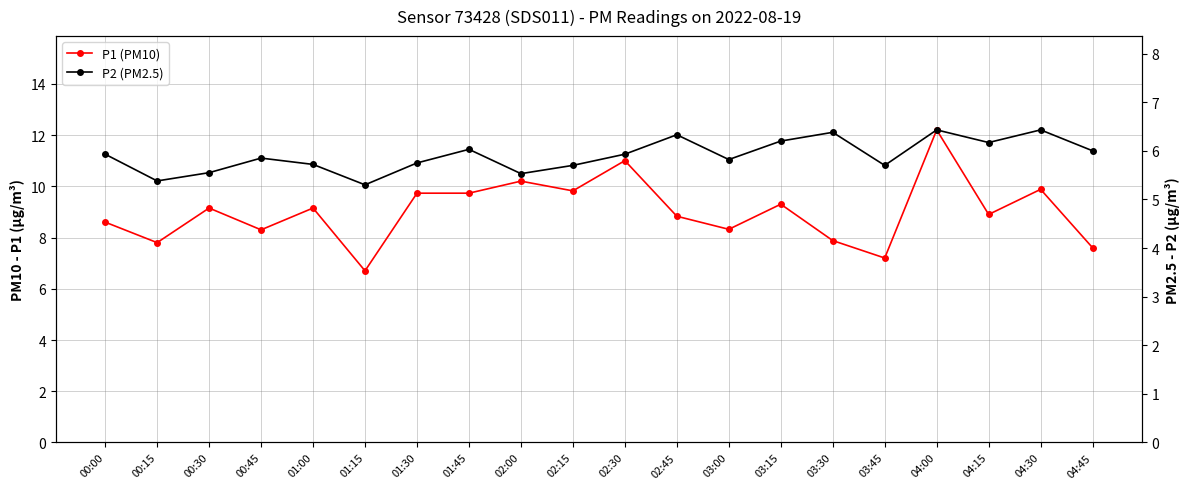

True or false: P2 (PM2.5) and P1 (PM10) intersect in this chart.

False